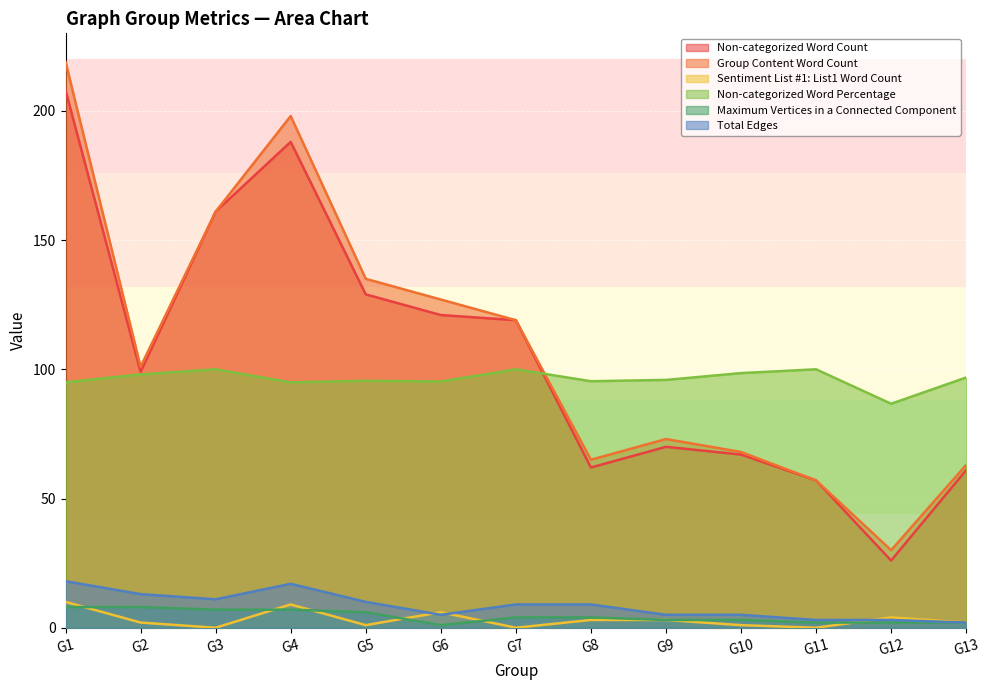

What is the value of the Non-categorized Word Percentage point at the 1st from the left?

95.0